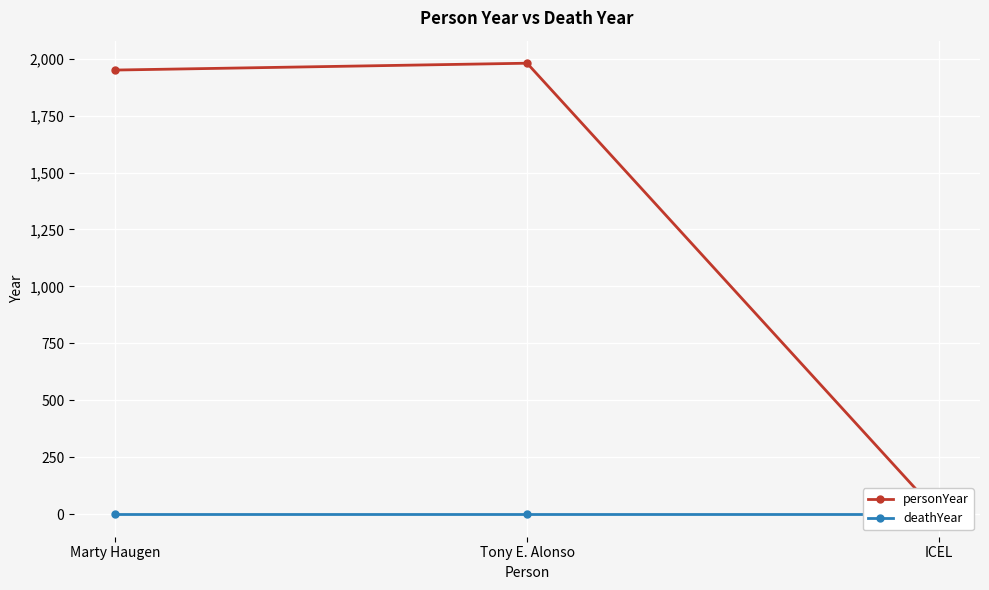

Is it true that personYear equals 1950 at Marty Haugen?

True